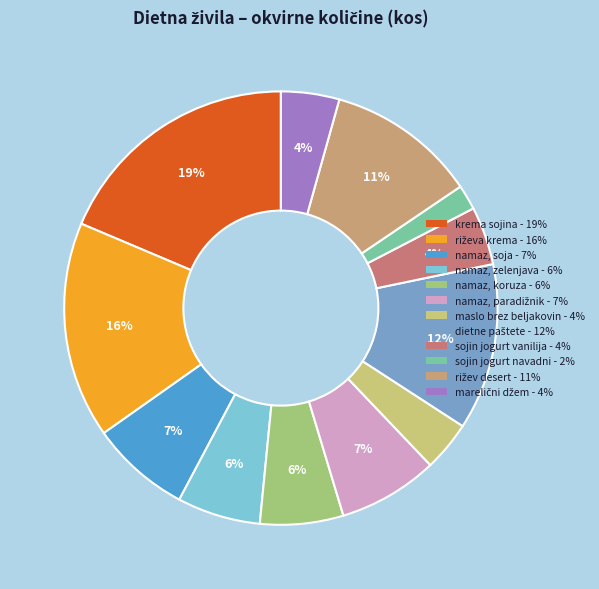

Count the number of slices in the pie.

12